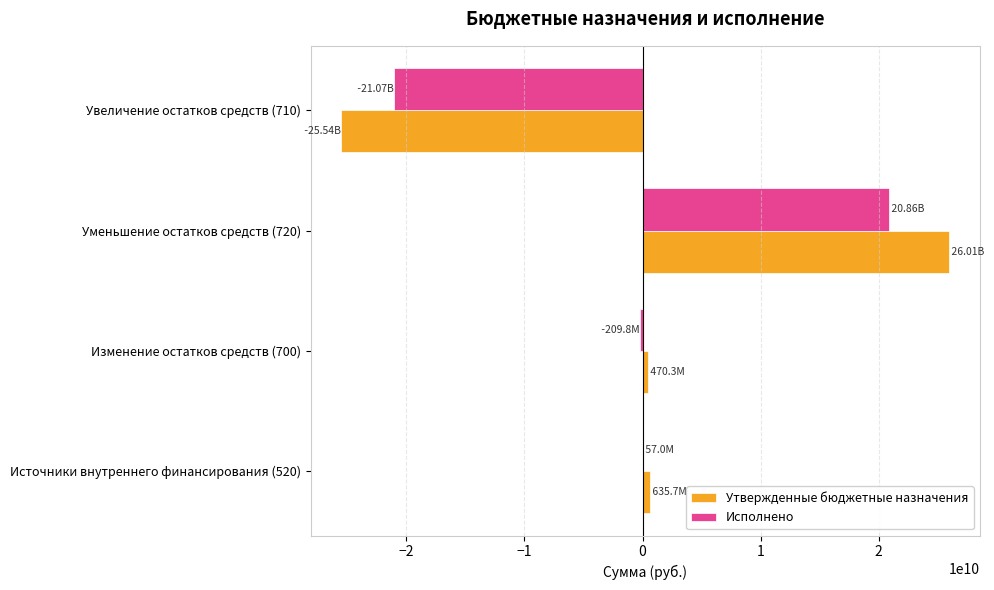

Which category has the highest value across all series?

Уменьшение остатков средств (720)